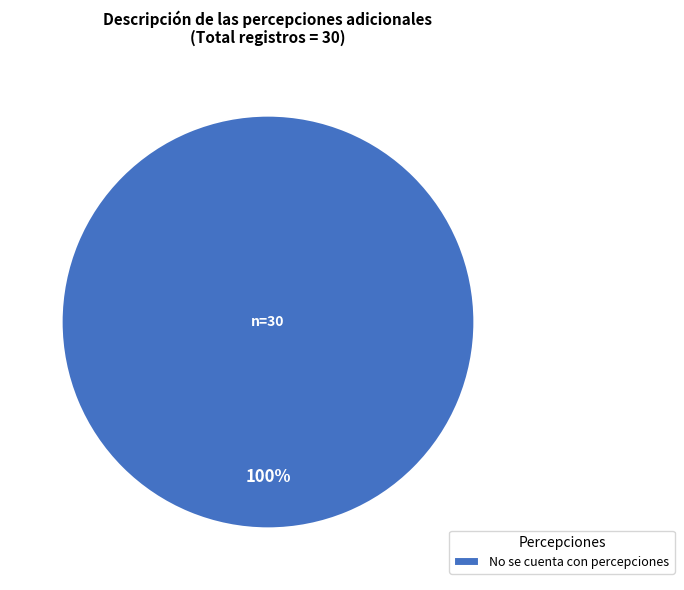

Is it true that No se cuenta con percepciones is 100% of the pie?

True